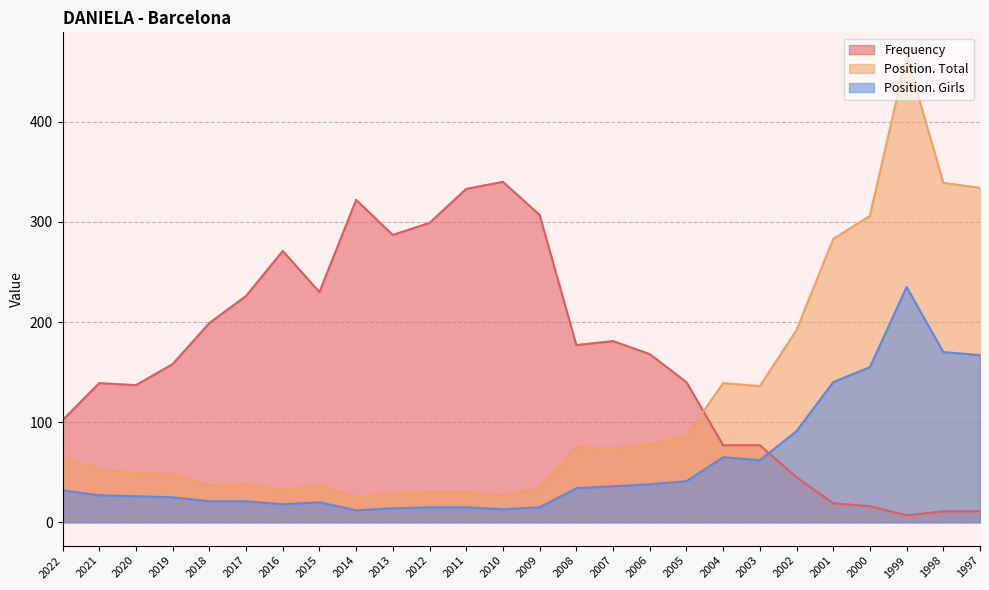

Rank the series at 2020 from highest to lowest value.

Frequency, Position. Total, Position. Girls